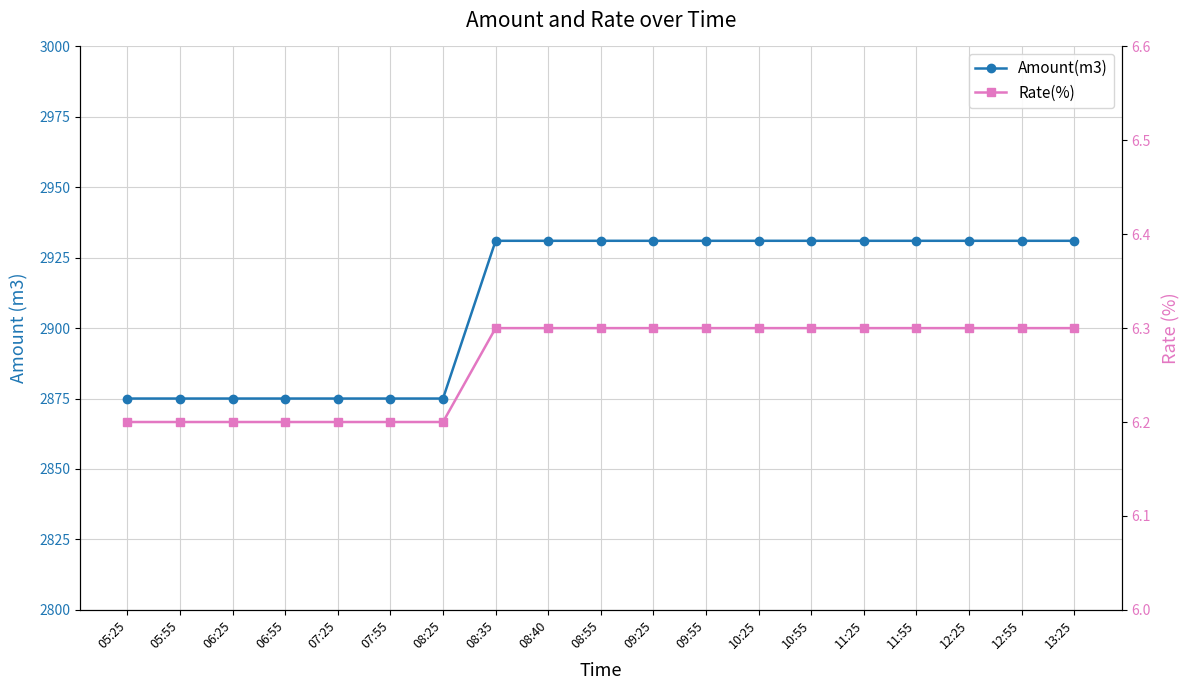

Is the value of Amount(m3) at 10:55 greater than the value of Rate(%) at 06:25?

Yes